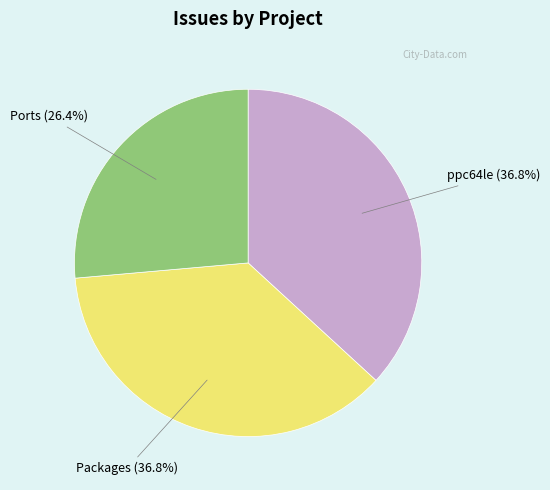

Count the number of slices in the pie.

3